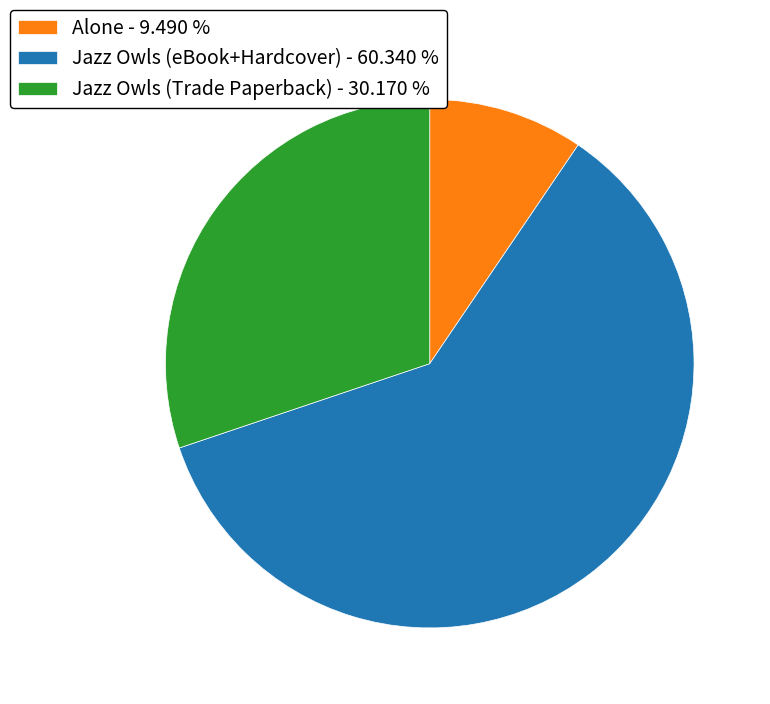

Count the number of slices in the pie.

3